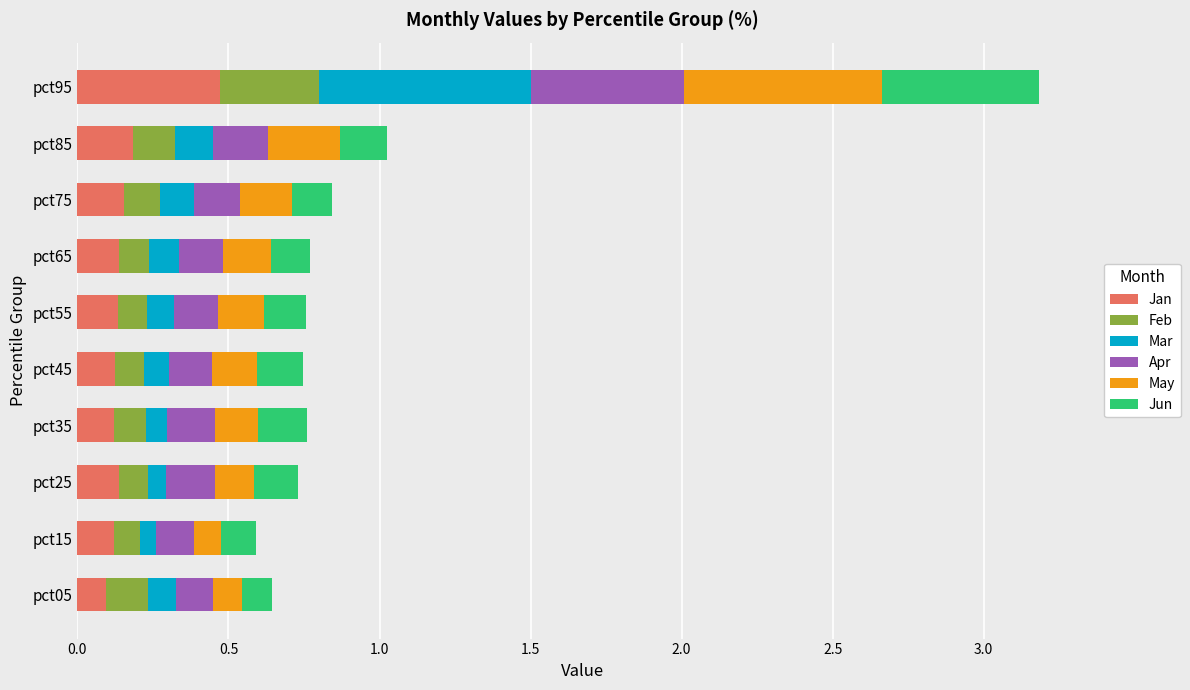

Which category has the highest value in the Jan series?

pct95